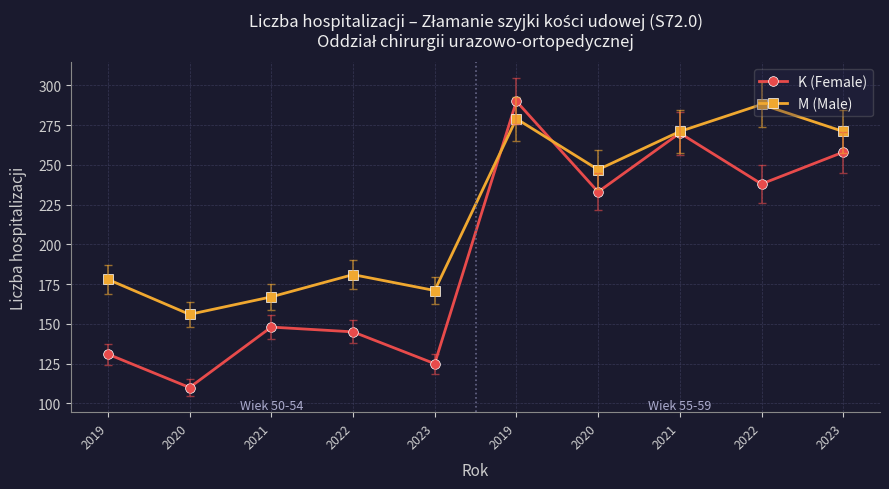

What are all the series names shown in the legend?

K (Female), M (Male)